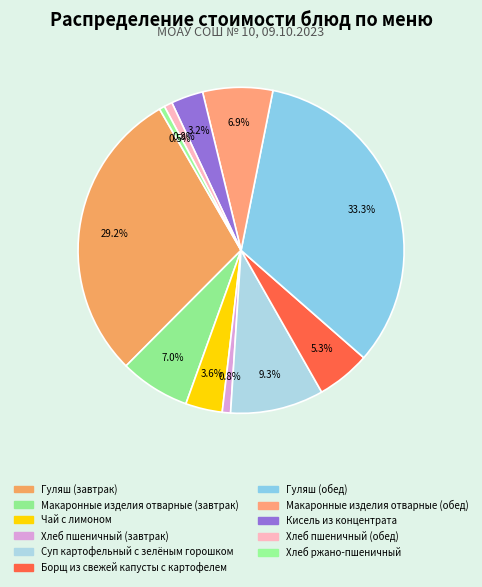

How many segments does this pie chart have?

11